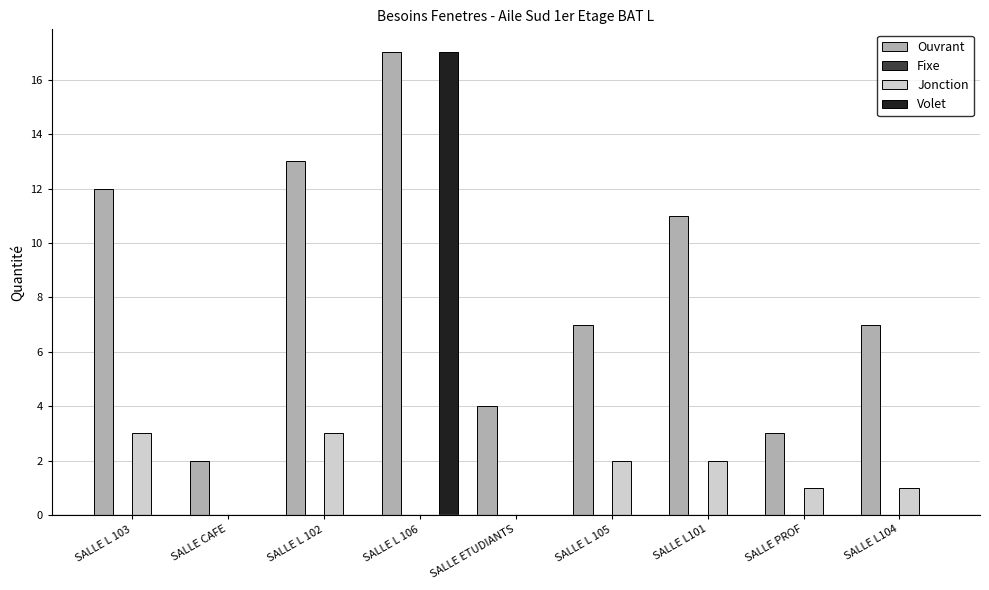

Reading left to right, what are all the values shown in this chart?

Ouvrant: SALLE L 103=12	SALLE CAFE=2	SALLE L 102=13	SALLE L 106=17	SALLE ETUDIANTS=4	SALLE L 105=7	SALLE L101=11	SALLE PROF=3	SALLE L104=7
Jonction: SALLE L 103=3	SALLE CAFE=0	SALLE L 102=3	SALLE L 106=0	SALLE ETUDIANTS=0	SALLE L 105=2	SALLE L101=2	SALLE PROF=1	SALLE L104=1
Volet: SALLE L 103=0	SALLE CAFE=0	SALLE L 102=0	SALLE L 106=17	SALLE ETUDIANTS=0	SALLE L 105=0	SALLE L101=0	SALLE PROF=0	SALLE L104=0